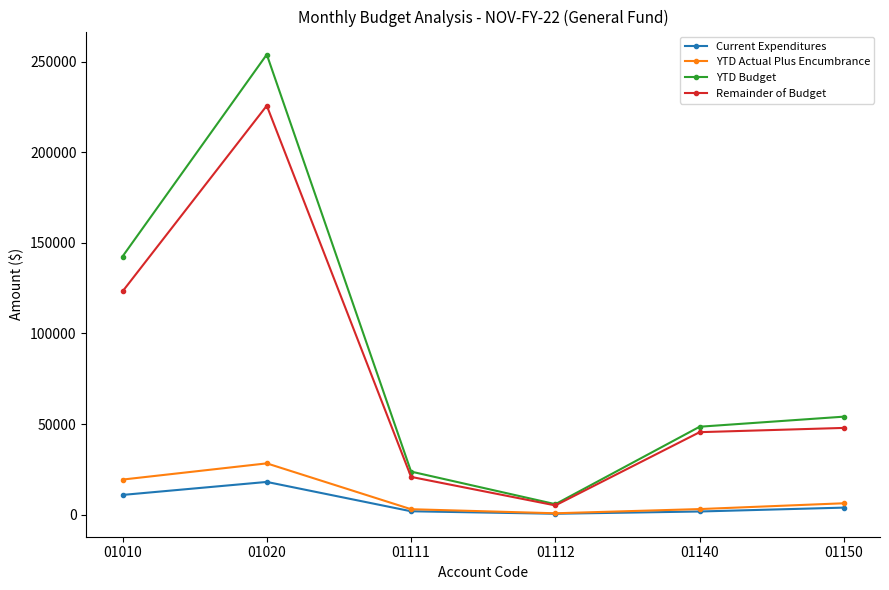

What is the difference between the maximum and minimum values in the YTD Actual Plus Encumbrance series?

27571.8